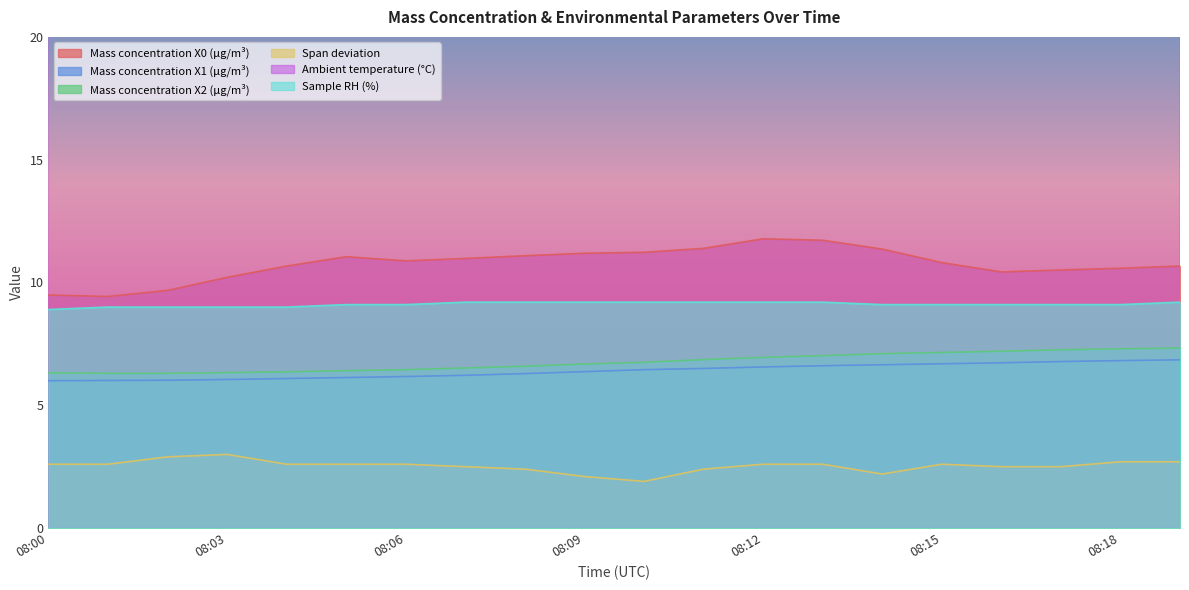

Which series has the largest total across all categories?

Ambient temperature (°C)